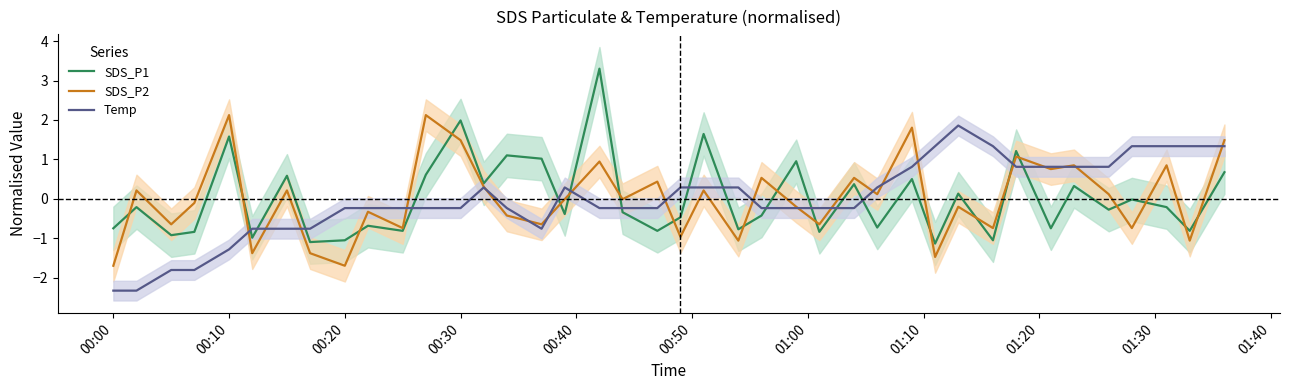

Does the chart display data point markers on the line(s)?

No